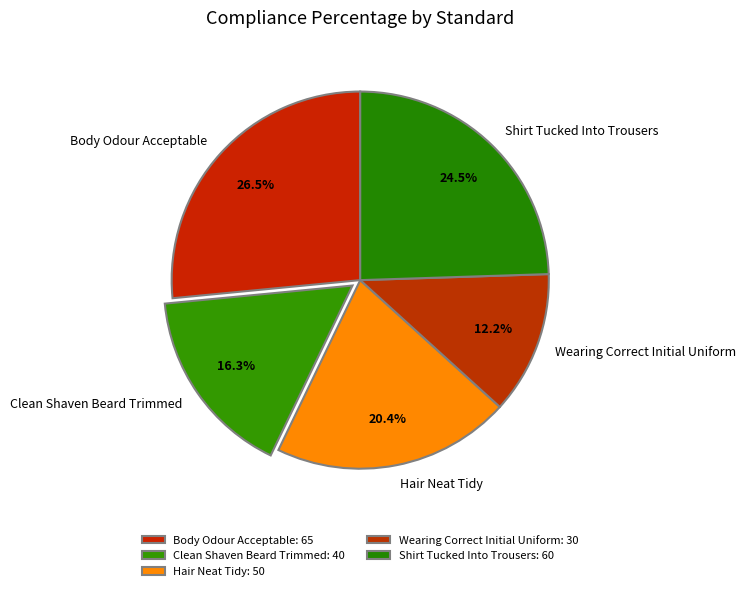

Is there any slice that represents more than half of the pie?

No